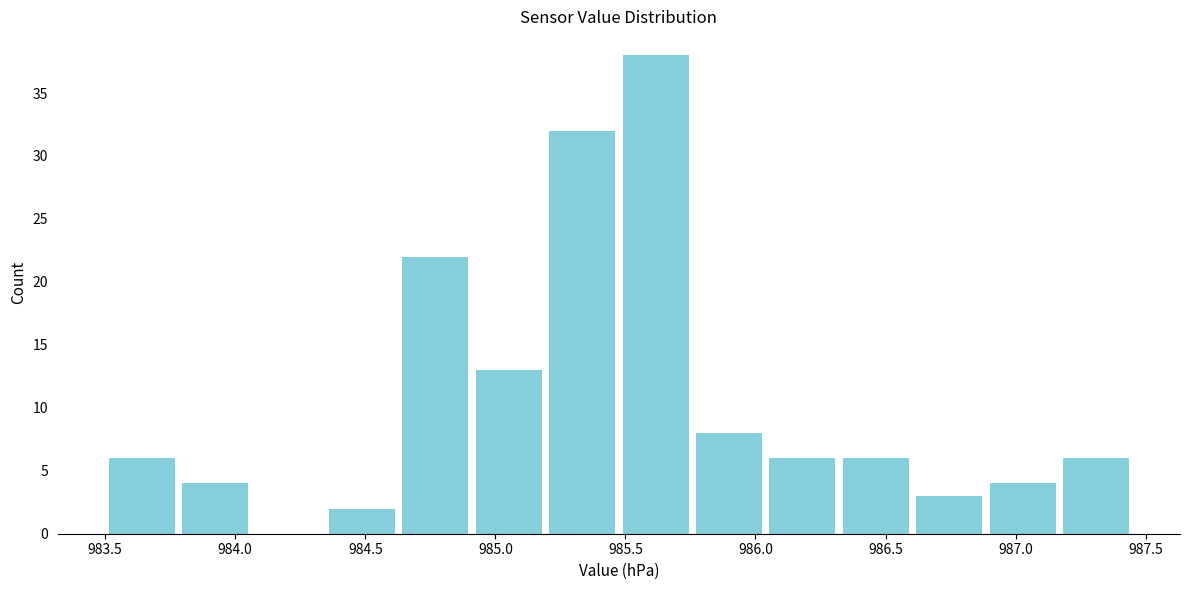

Reading left to right, list every bar in this chart as the range it spans on the x-axis followed by its height. Neither the bar edges nor the heights are printed on the chart, so give them approximately, as read against the axes.

983.50 to 983.80: 6
983.80 to 984.05: 4
984.05 to 984.35: 0
984.35 to 984.65: 2
984.65 to 984.90: 22
984.90 to 985.20: 13
985.20 to 985.50: 32
985.50 to 985.75: 38
985.75 to 986.05: 8
986.05 to 986.30: 6
986.30 to 986.60: 6
986.60 to 986.90: 3
986.90 to 987.15: 4
987.15 to 987.45: 6